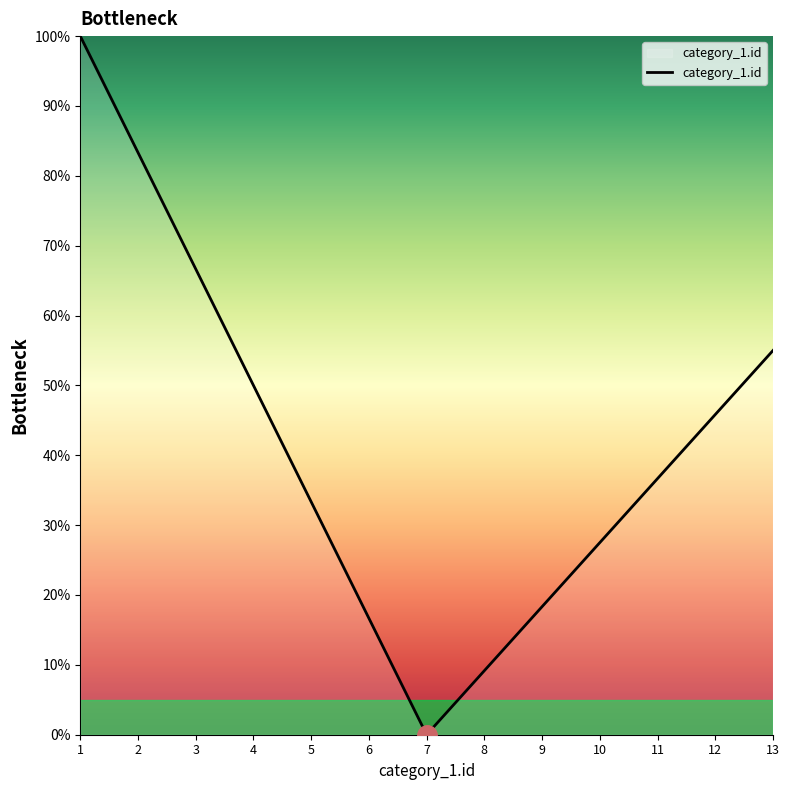

List the labels in order of value, smallest first.

7, 8, 6, 9, 10, 5, 11, 12, 4, 13, 3, 2, 1